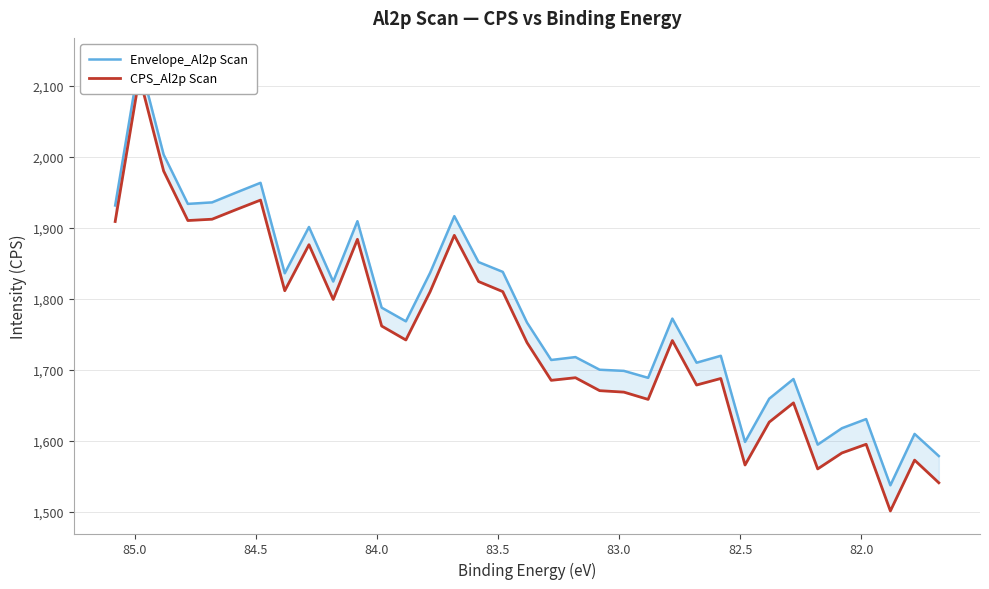

Is this an area chart (filled region under the line)?

No